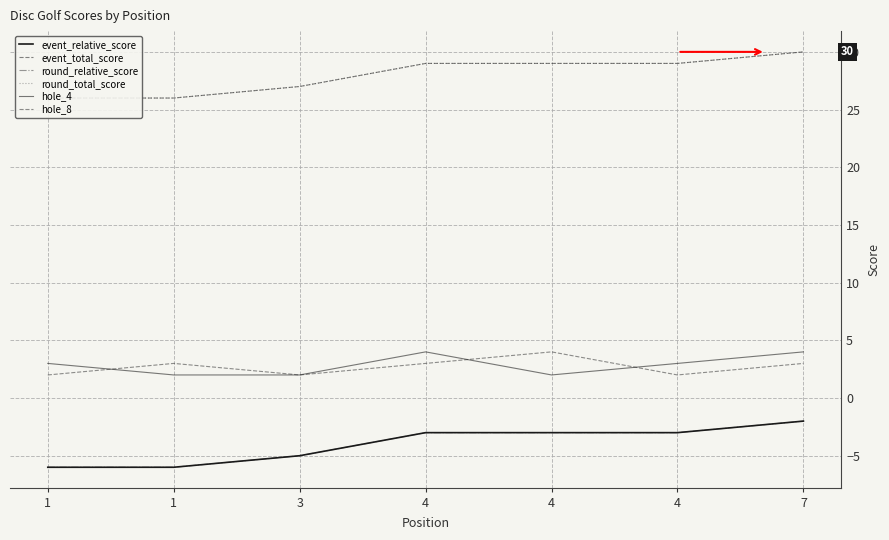

Which has a higher value, 3 or 4?

4